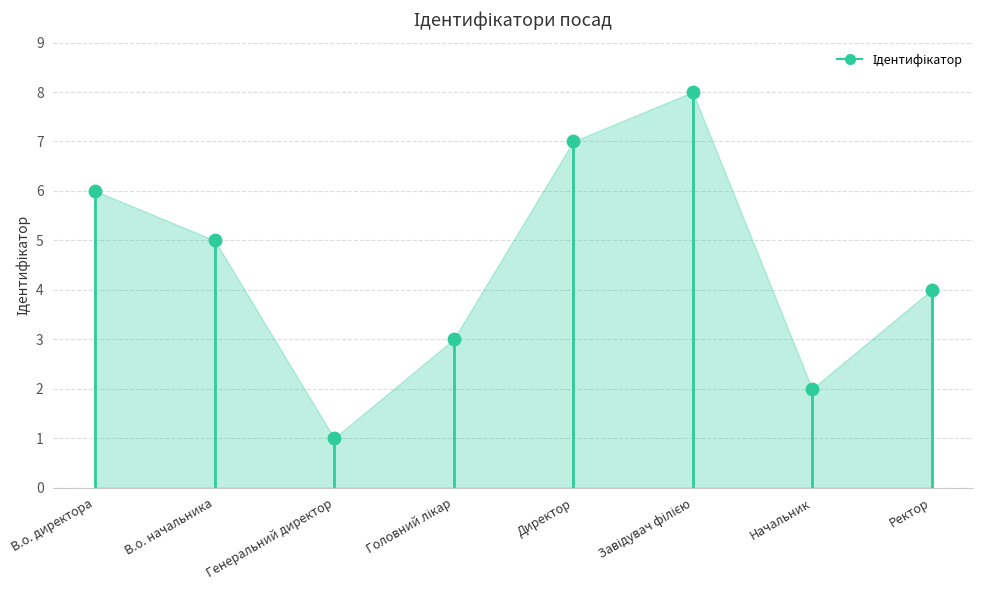

What is the range of Y values (max minus min)?

7